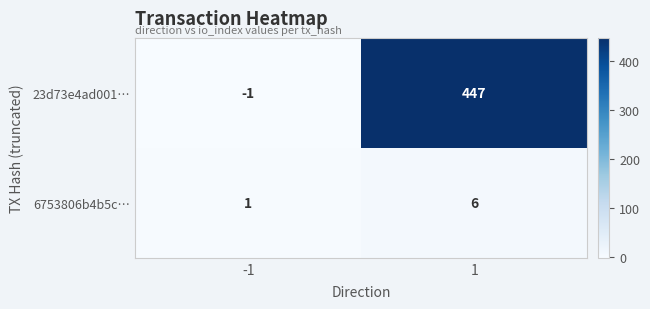

The 23d73e4ad001… series shows -1 at -1. True or false?

True